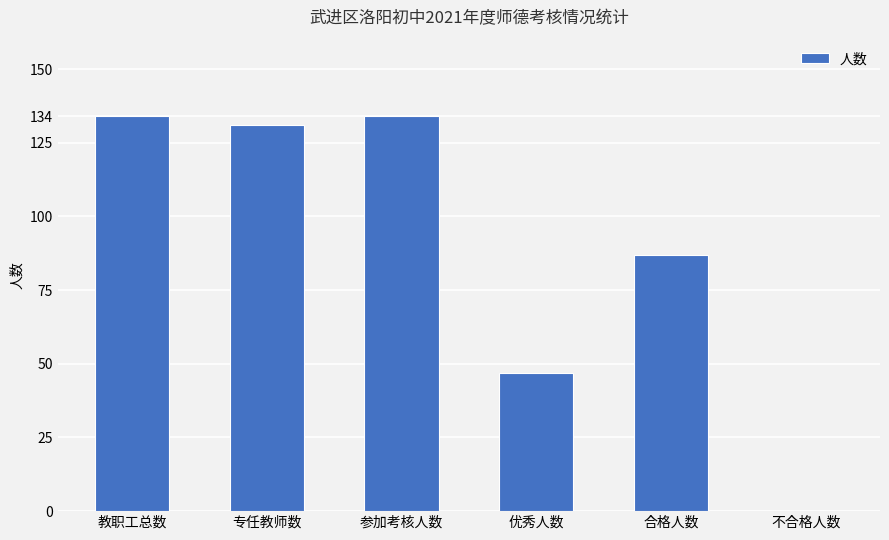

What is the greatest value displayed?

134